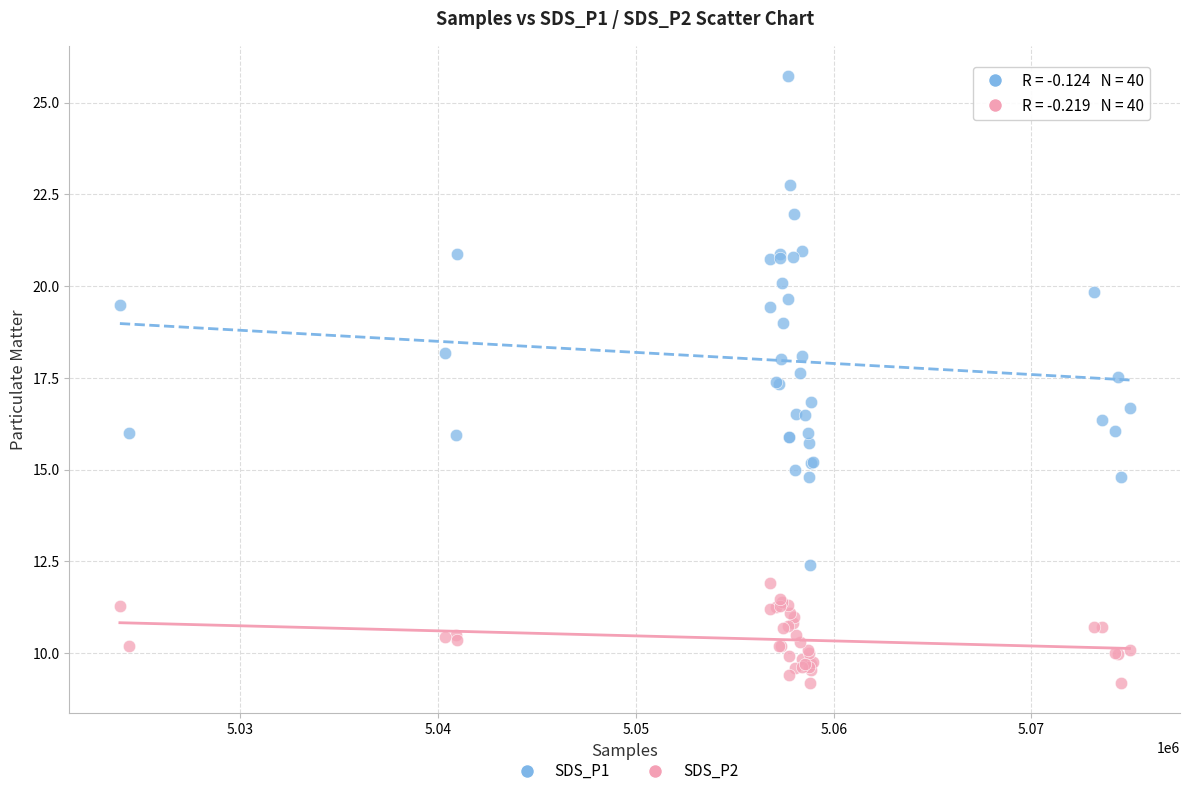

Which series contains the lowest Y value?

SDS_P2